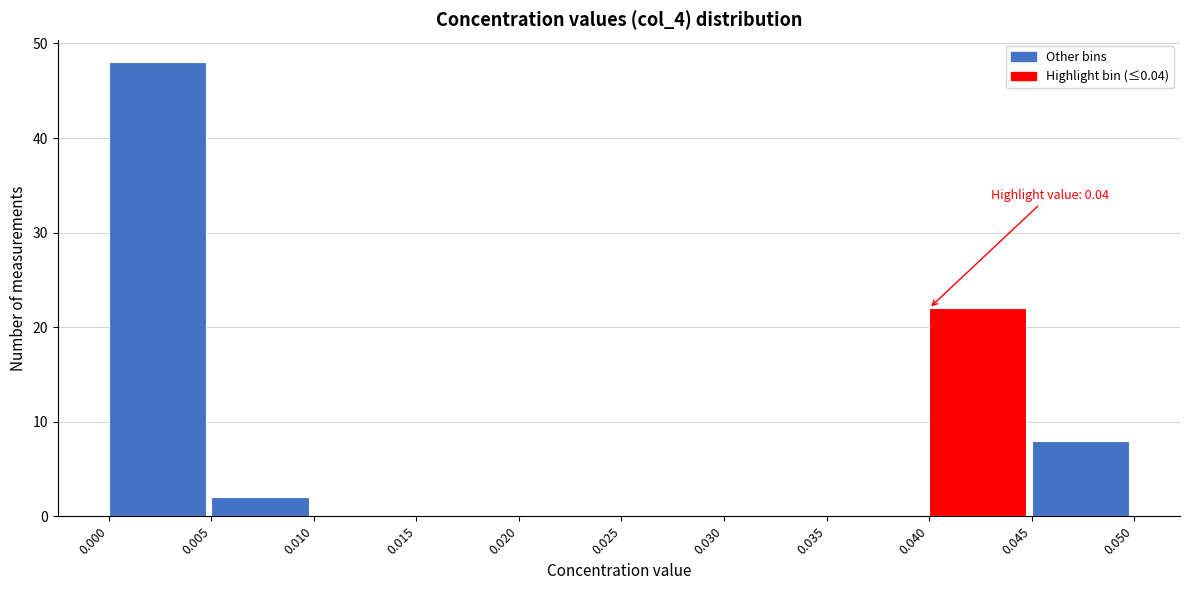

Over which range of the x-axis is the bar tallest?

0.000 to 0.005